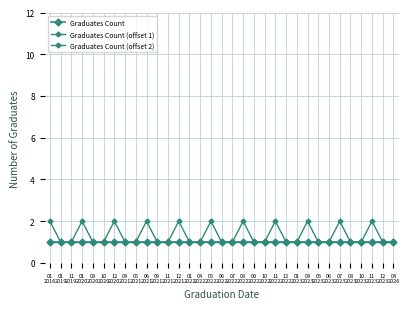

Does the chart have visible grid lines?

Yes